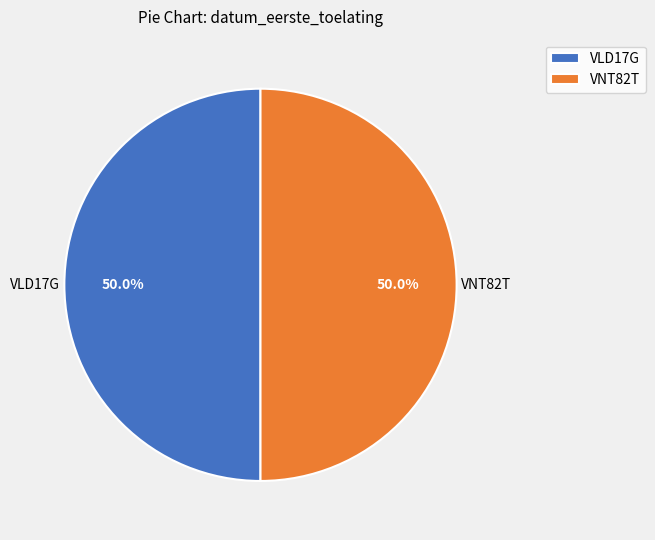

What is the ratio of the value at VNT82T to the value at VLD17G?

1.0